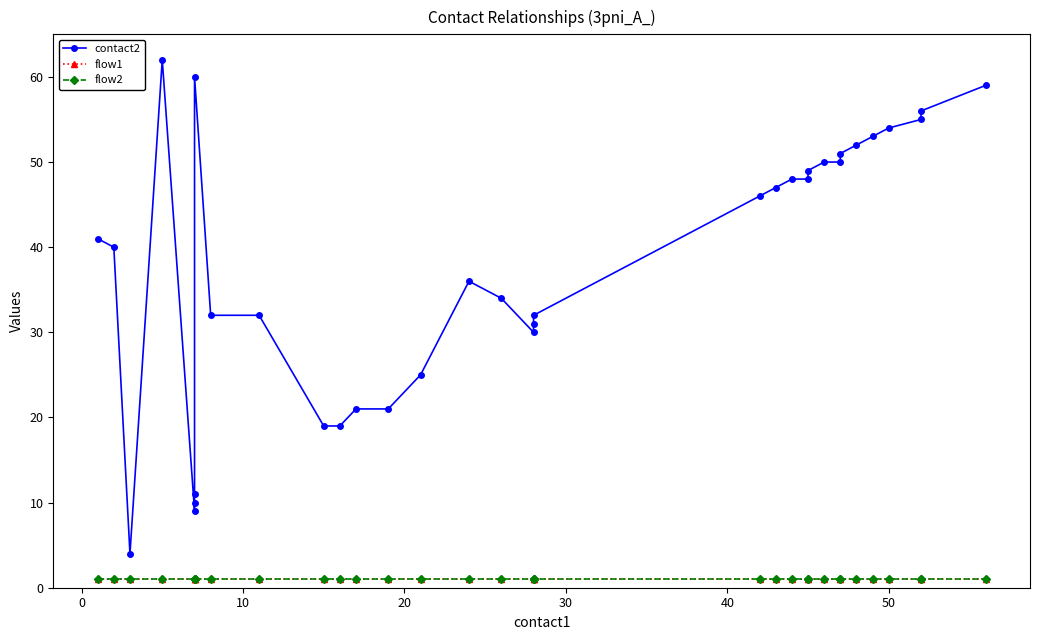

What is the average value of the contact2 series?

38